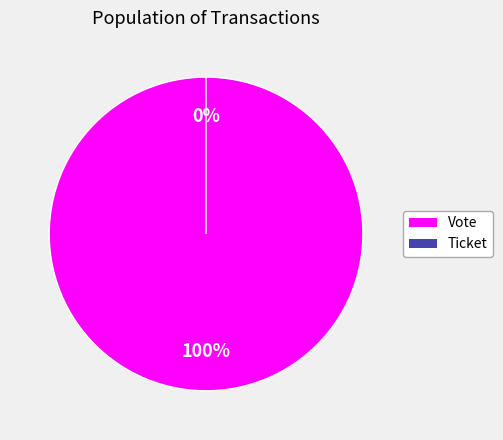

The Vote slice represents 88% of the pie. True or false?

False